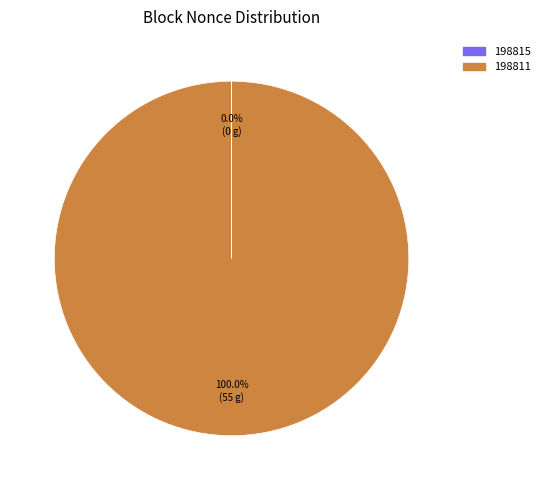

To the nearest percent, what percentage of the pie is 198811?

100%